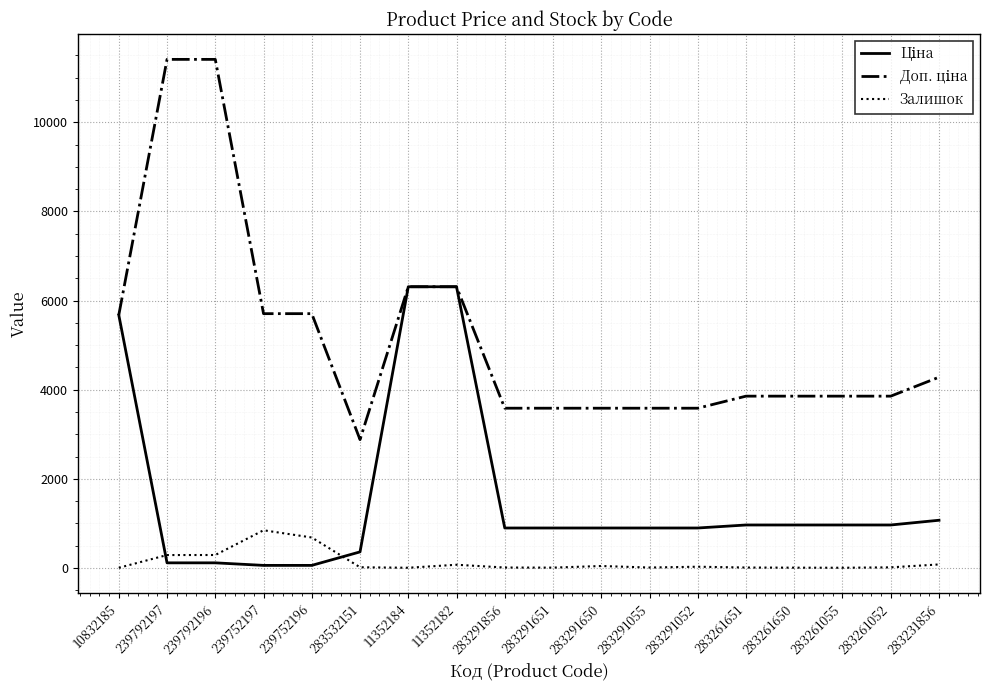

What is the maximum value shown in the chart?

11410.0